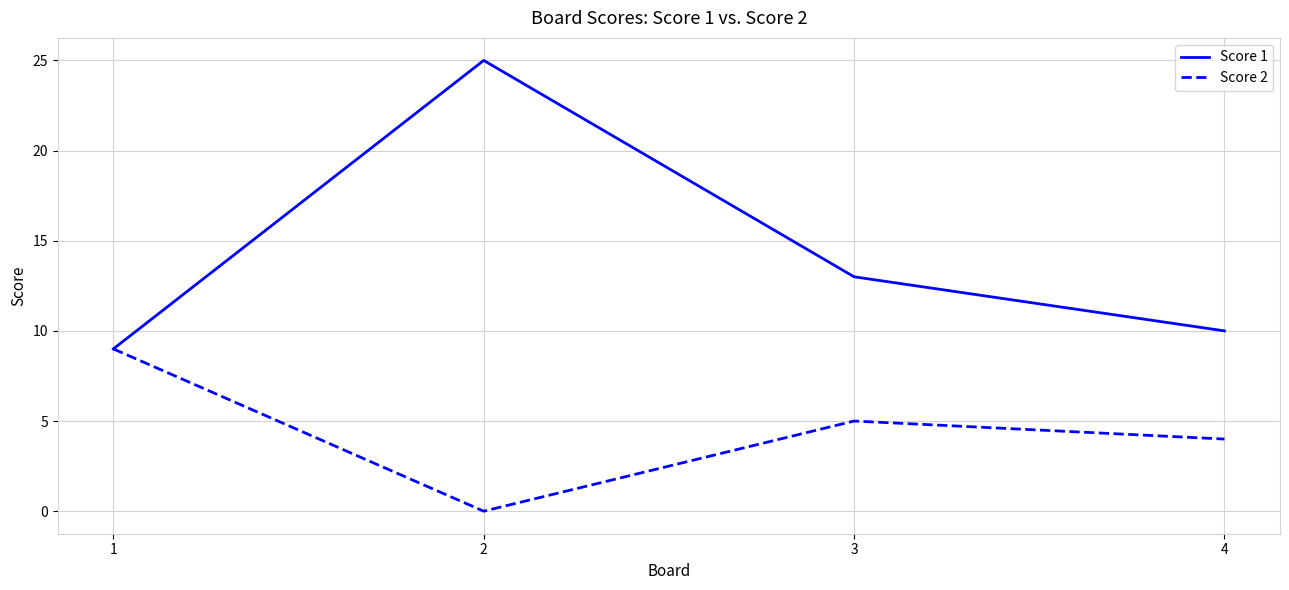

True or false: Score 2 has more than 1 points higher than both neighbors.

False